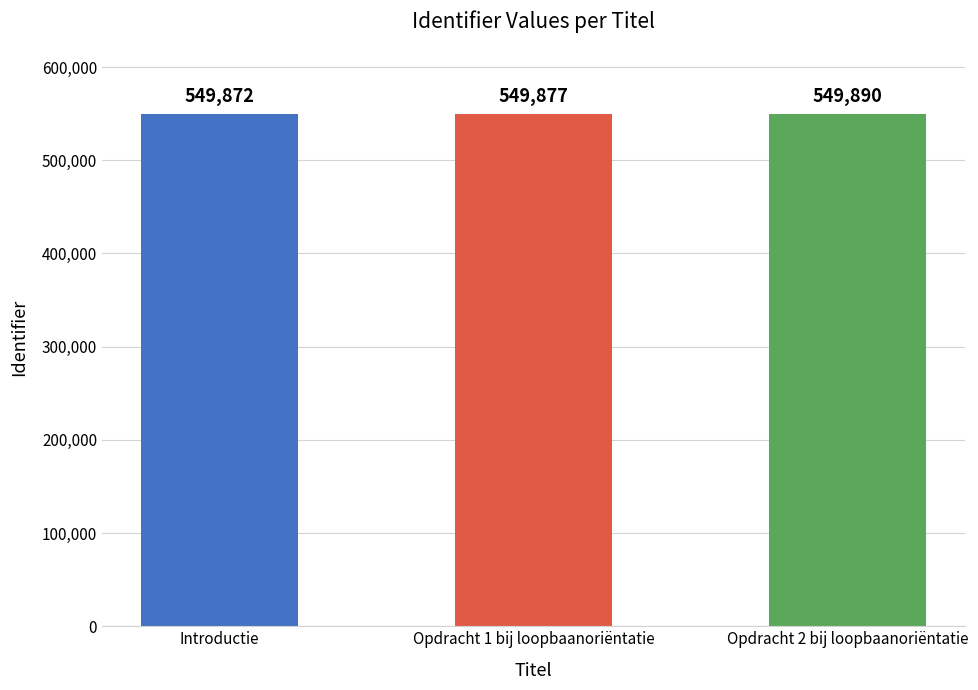

Reading left to right, list all the values displayed in this chart.

549872	549877	549890